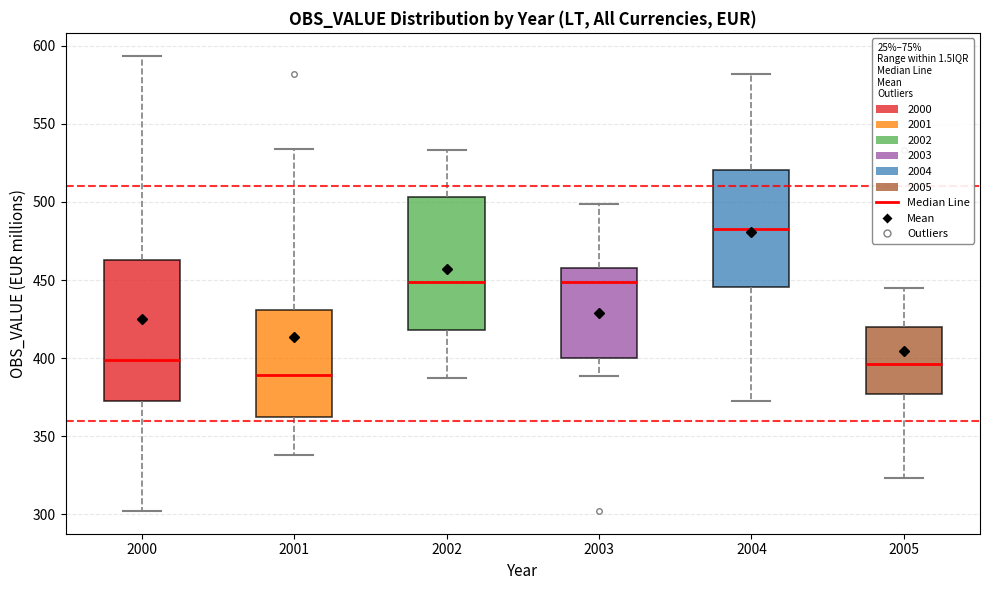

Reading left to right, read every box against the y-axis: the position of its median line, the range the box covers, and the ends of its whiskers. The values are not printed on the chart, so give them approximately, as read against the axis.

2000: median 400, box 370 to 465, whiskers 300 to 595
2001: median 390, box 360 to 430, whiskers 340 to 535
2002: median 450, box 420 to 505, whiskers 385 to 535
2003: median 450, box 400 to 460, whiskers 390 to 500
2004: median 480, box 445 to 520, whiskers 370 to 580
2005: median 395, box 375 to 420, whiskers 325 to 445